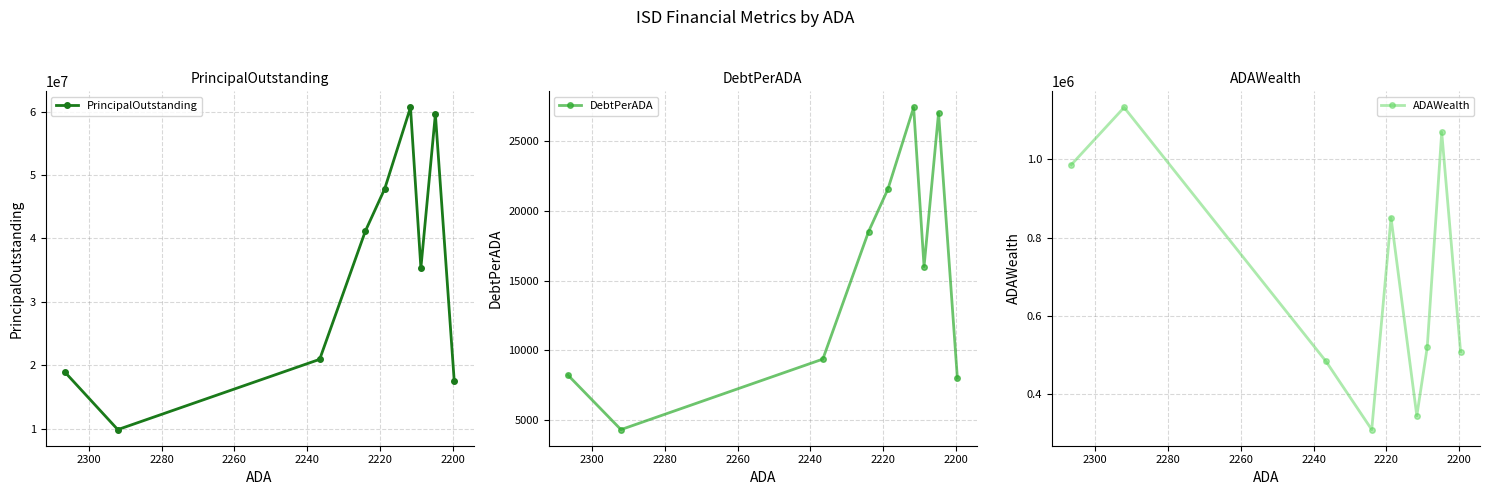

Does the chart have visible grid lines?

Yes